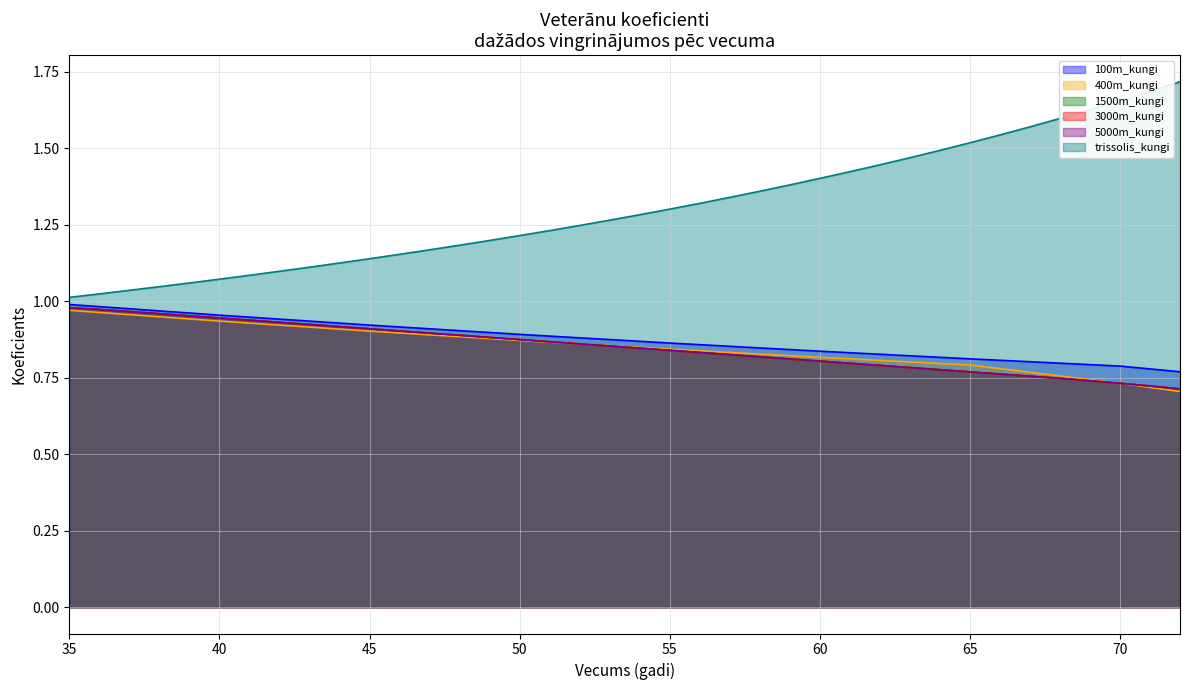

What is the spread (max minus min) of values at 53?

0.4